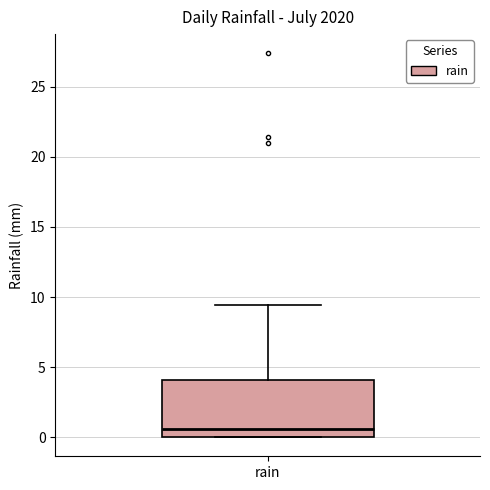

Where does the median line of the box for rain sit on the y-axis? The values are not printed on the chart, so give them approximately, as read against the axis.

0.5